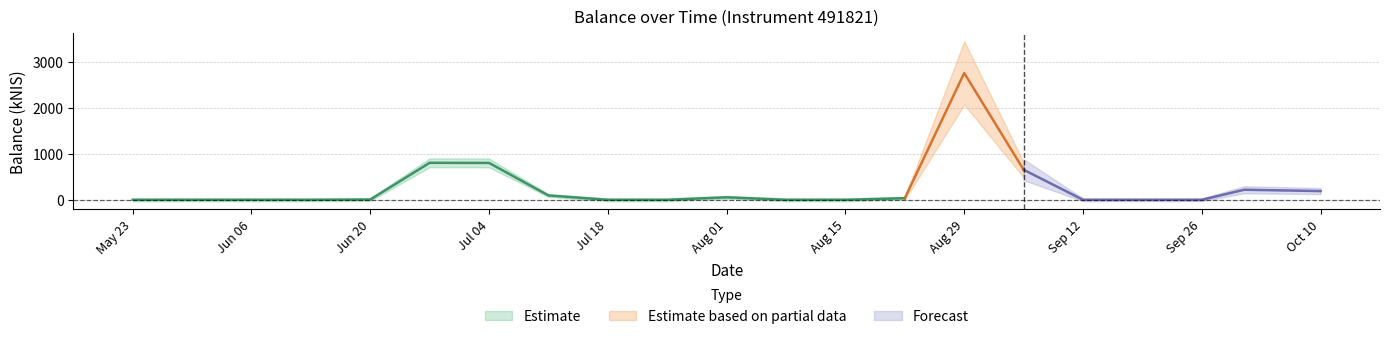

Does the chart have visible grid lines?

Yes